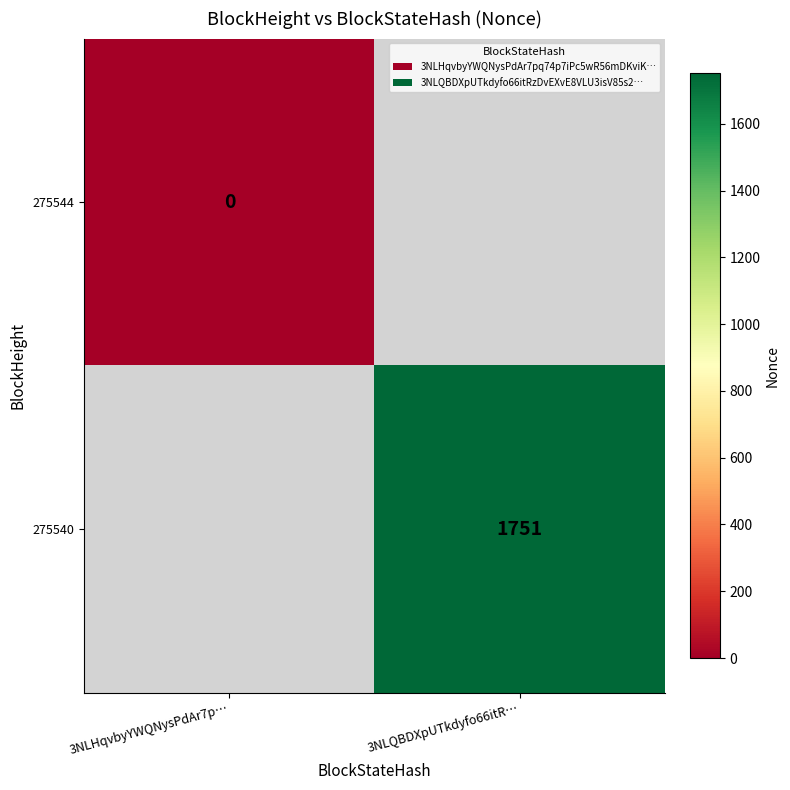

At which category does the chart reach its peak across all series?

3NLQBDXpUTkdyfo66itR…